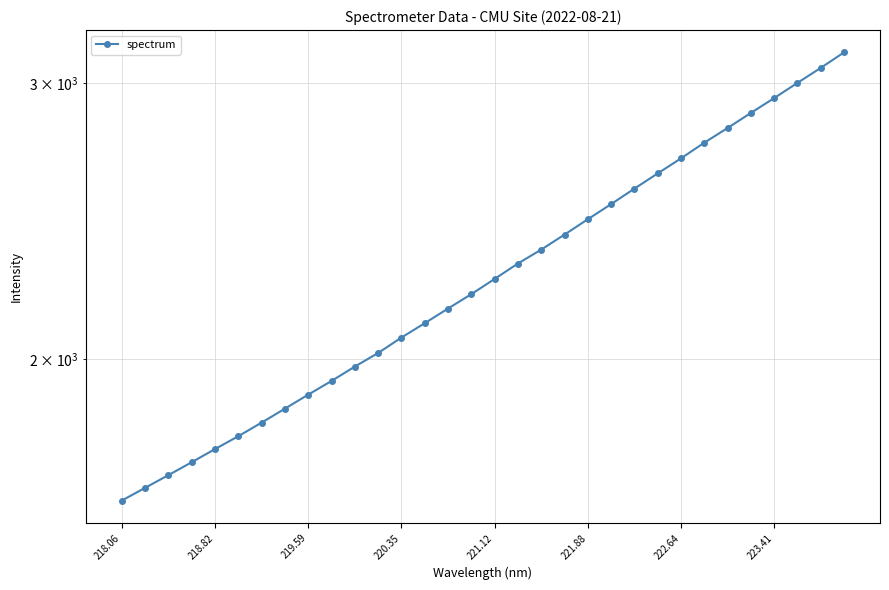

Where does the data first go above 2251?

221.12